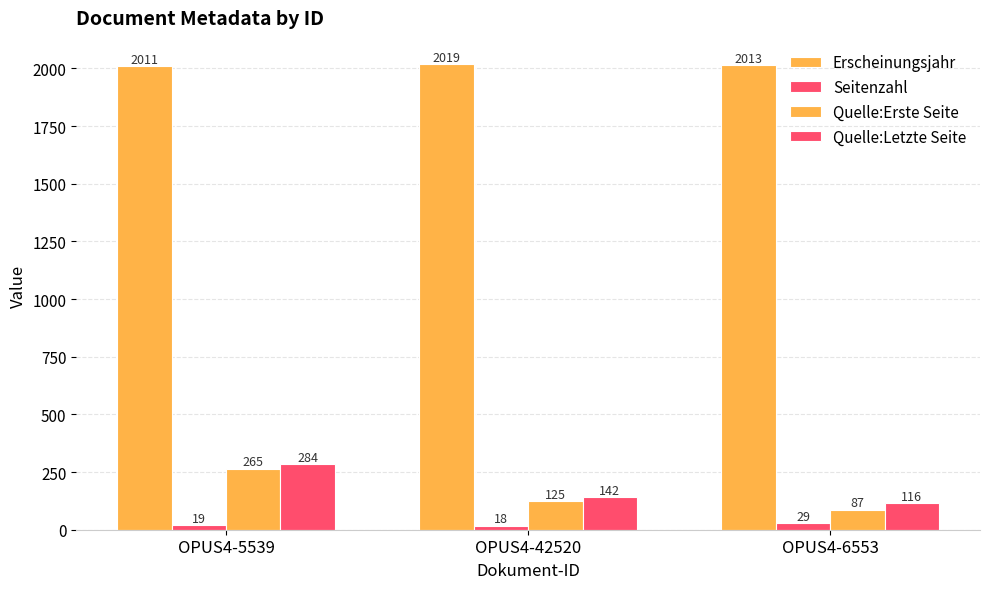

Count the number of data series in this chart.

4